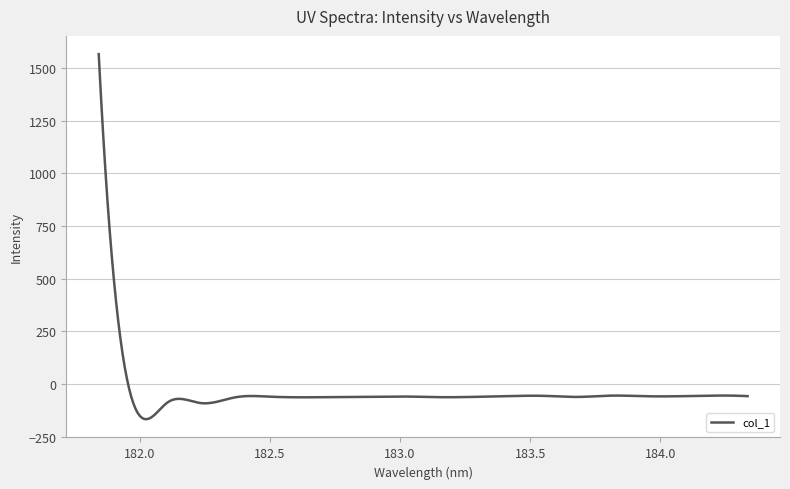

What is the minimum value shown in the chart?

-166.4